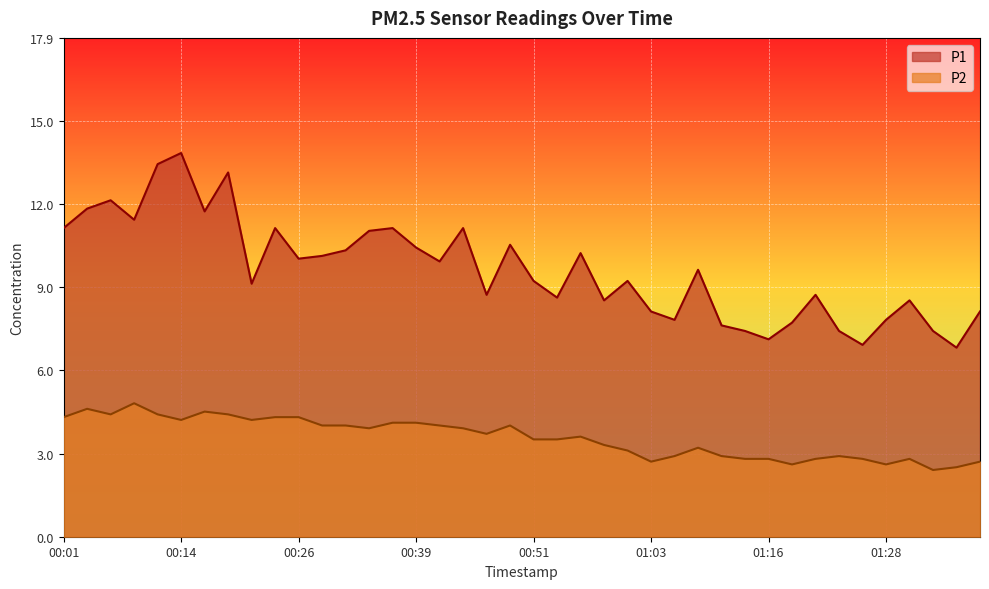

At which category does P2 reach its first local peak?

00:04